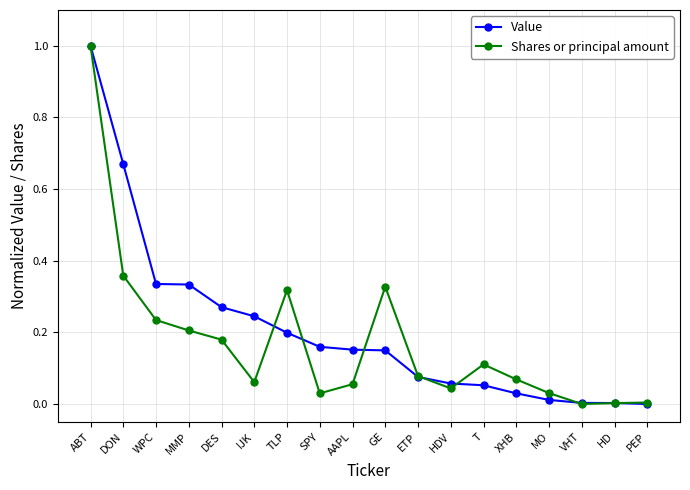

Between DON and VHT, which series saw the biggest shift?

Value